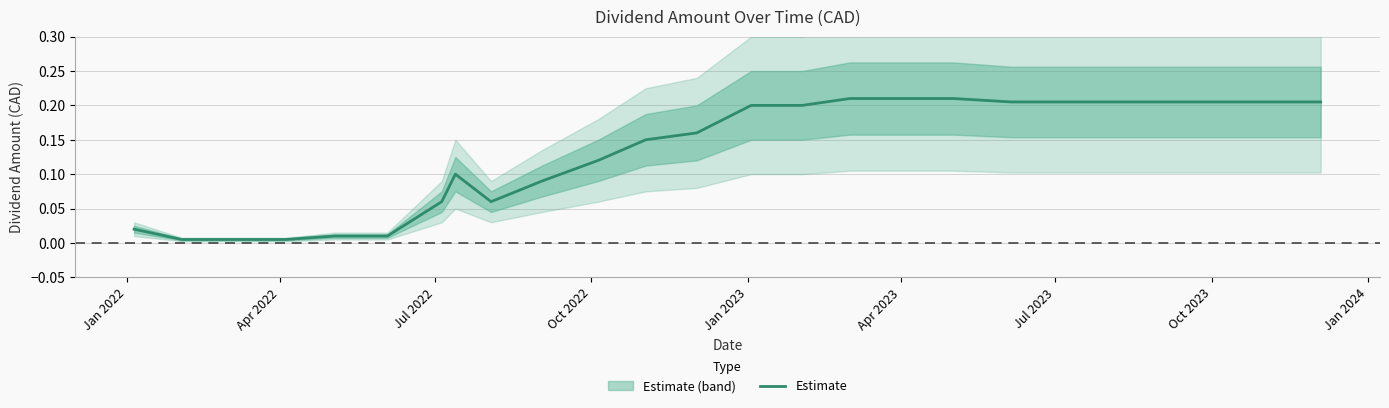

Reading right to left, what are all the values shown in this chart?

0.2	0.2	0.2	0.2	0.2	0.2	0.2	0.2	0.2	0.2	0.2	0.2	0.2	0.1	0.1	0.1	0.1	0.1	0.1	0.0	0.0	0.0	0.0	0.0	0.0